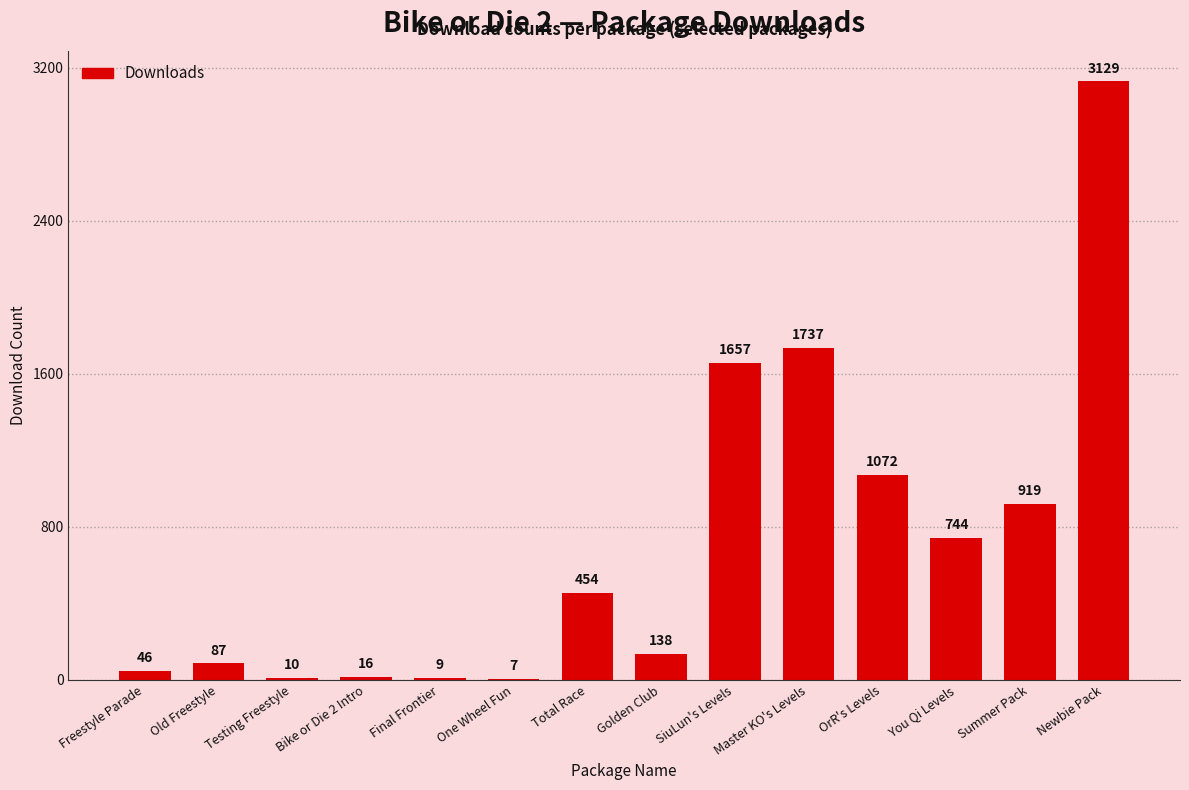

How many categories are shown in the chart?

14